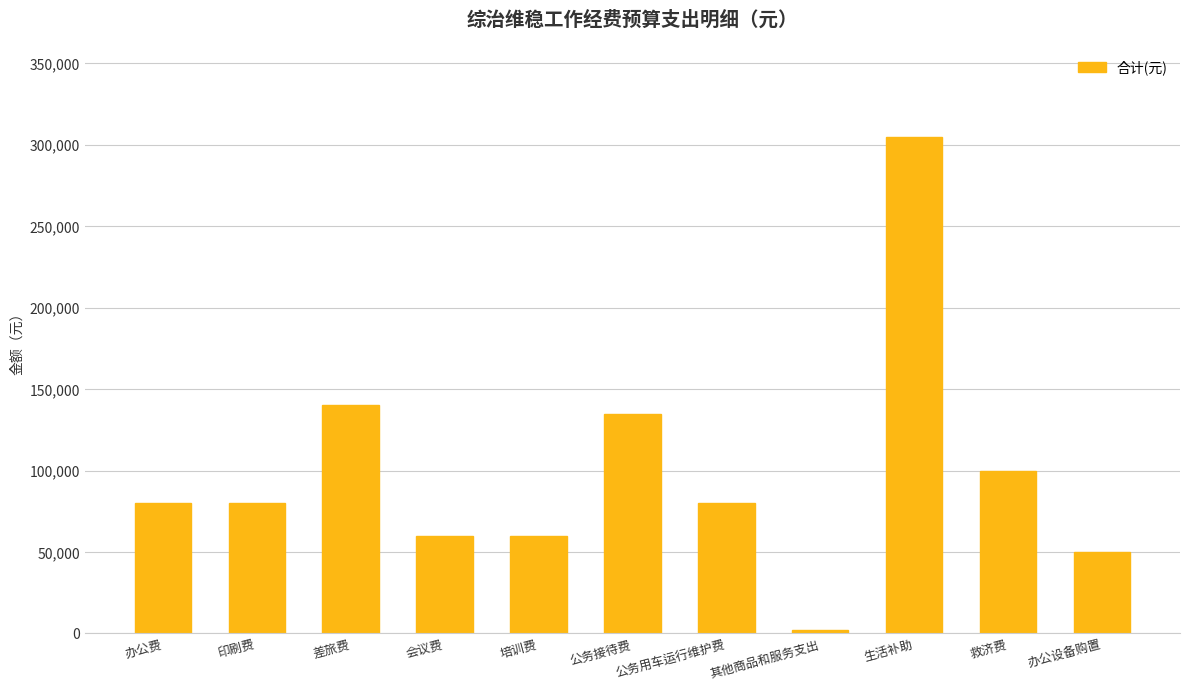

What is the label of the 2nd bar from the left?

印刷费